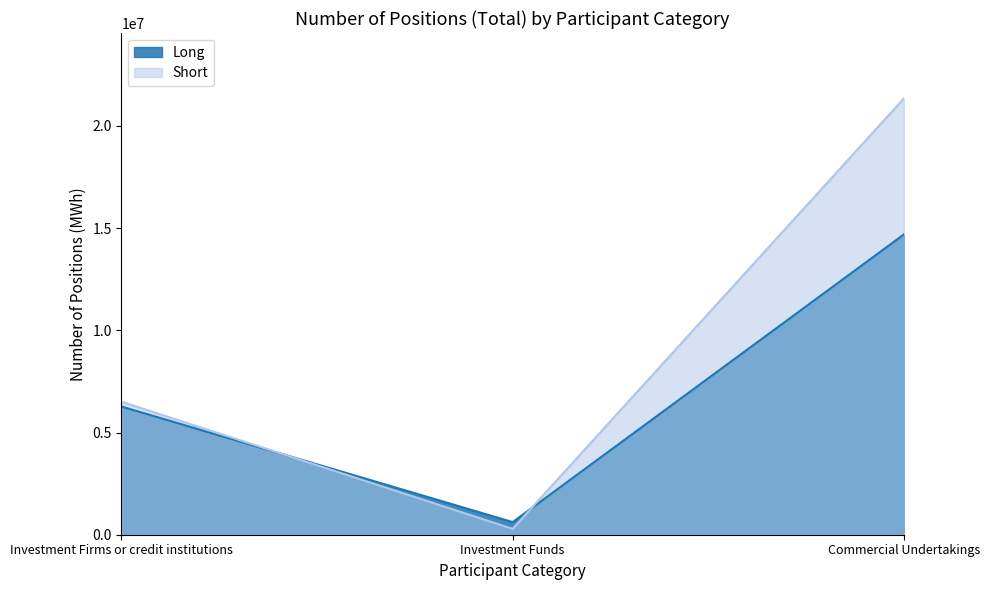

What is the value of the Short point at the 1st from the left?

6509942